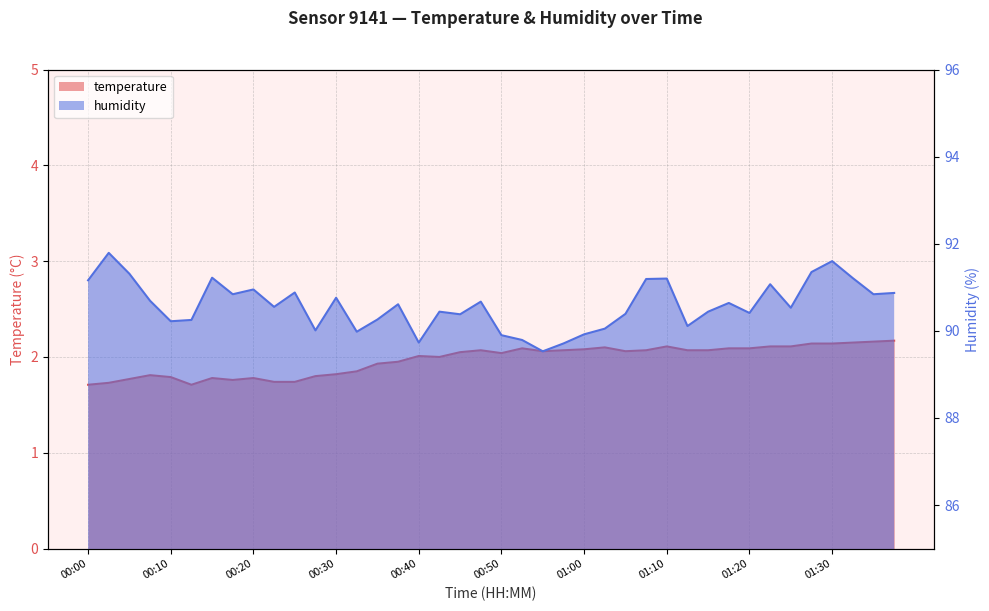

True or false: humidity and temperature intersect in this chart.

False